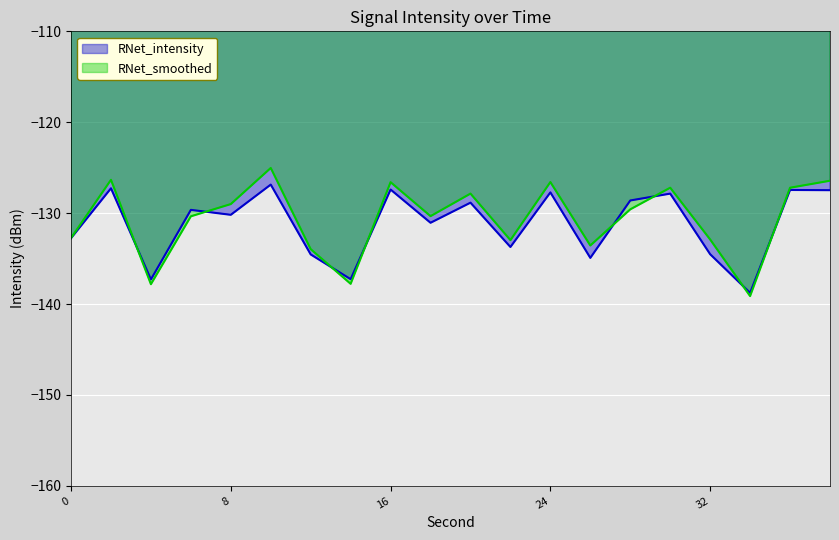

The value at 18 is -131.1. True or false?

True